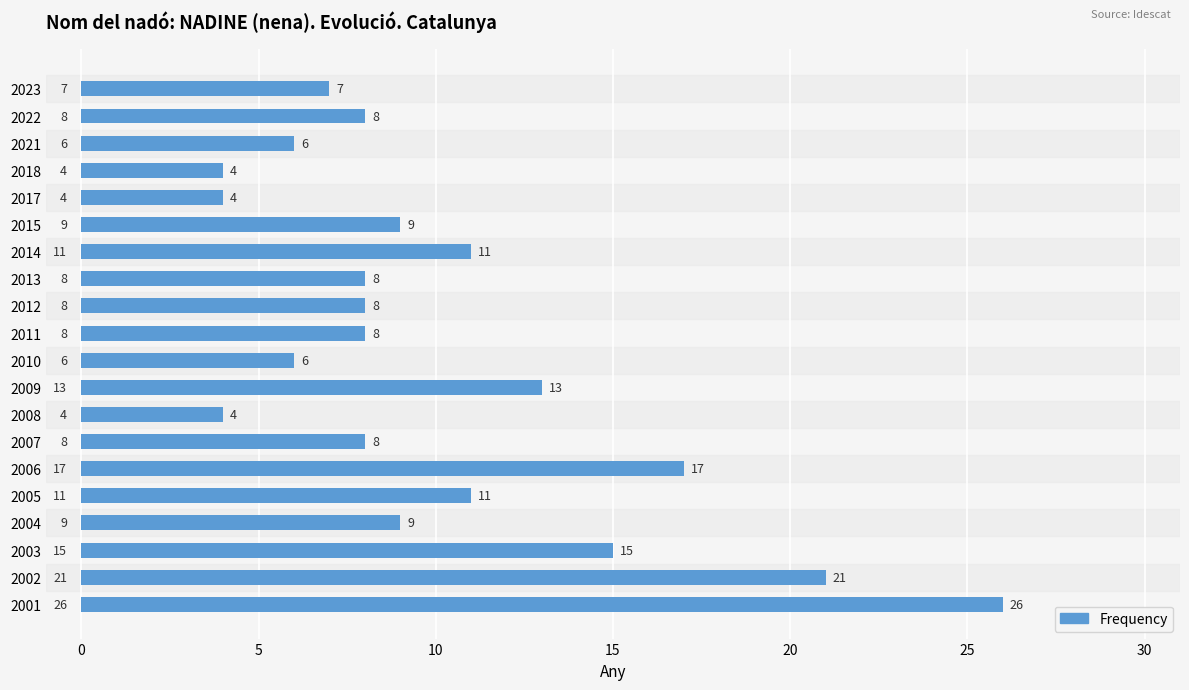

Reading top to bottom, transcribe all the data shown in this chart.

7	8	6	4	4	9	11	8	8	8	6	13	4	8	17	11	9	15	21	26